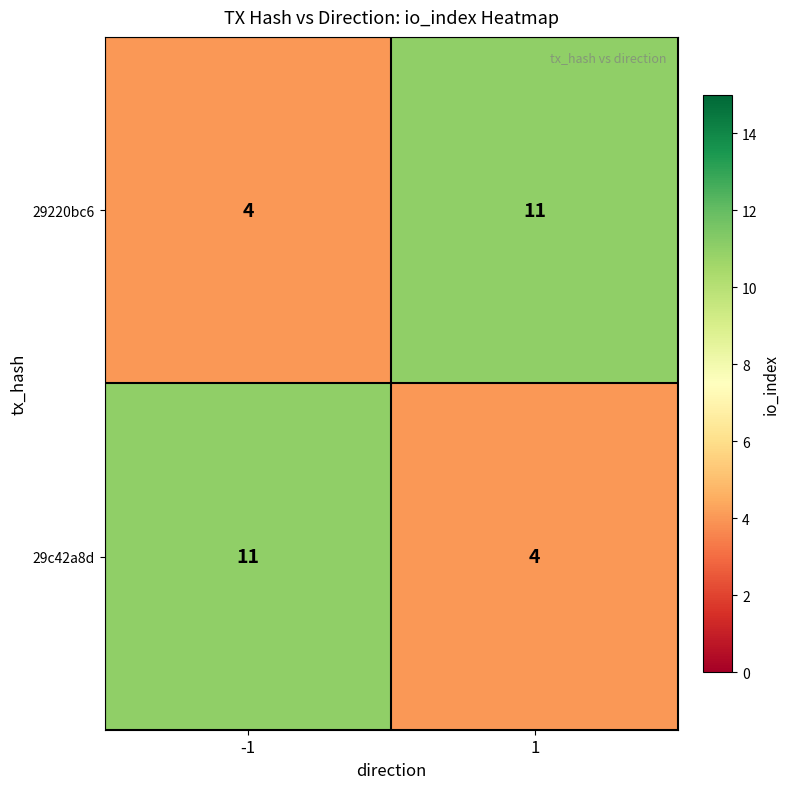

What is the total value across all series at 1?

15